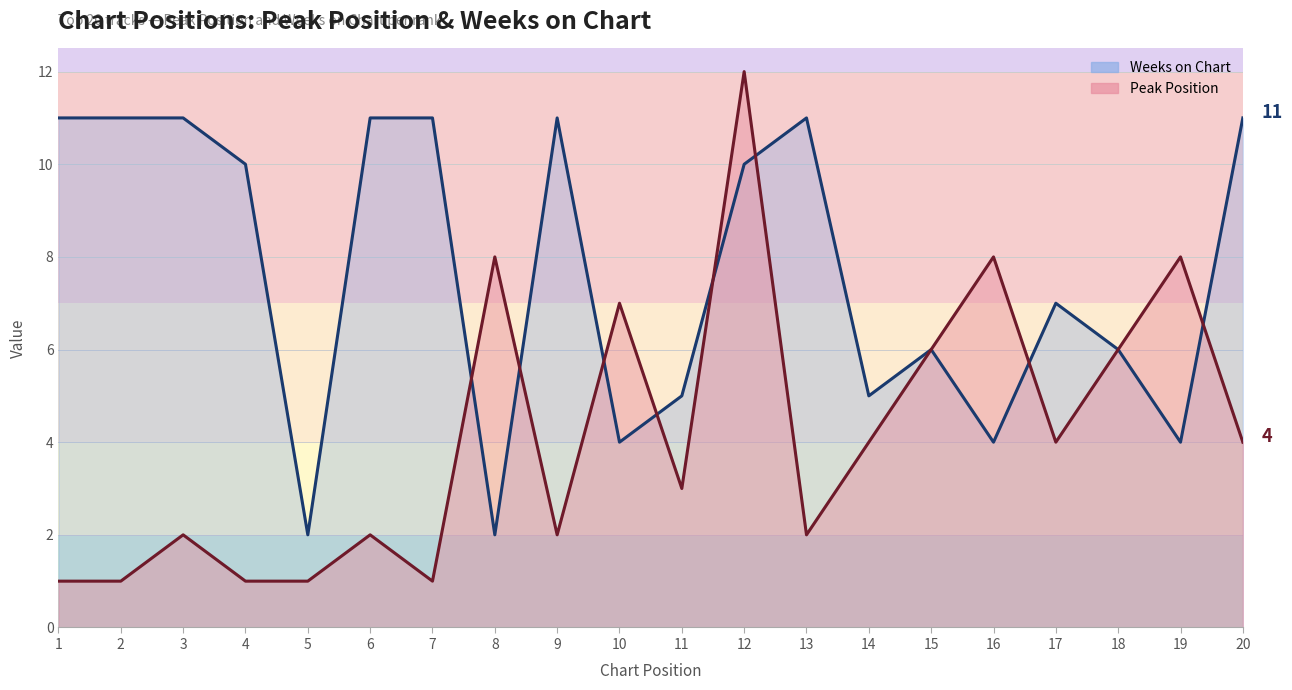

What is the minimum value shown in the chart?

1